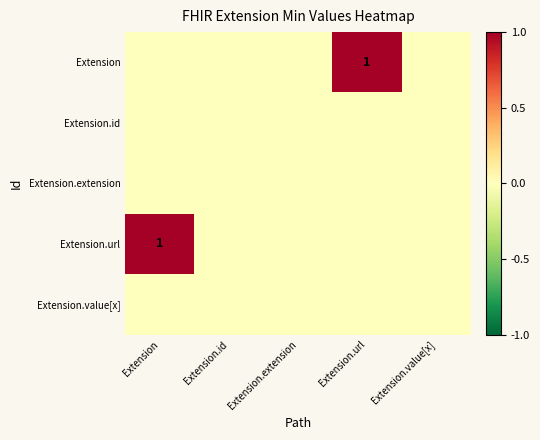

Rank the series at Extension.extension from highest to lowest value.

Extension, Extension.id, Extension.extension, Extension.url, Extension.value[x]